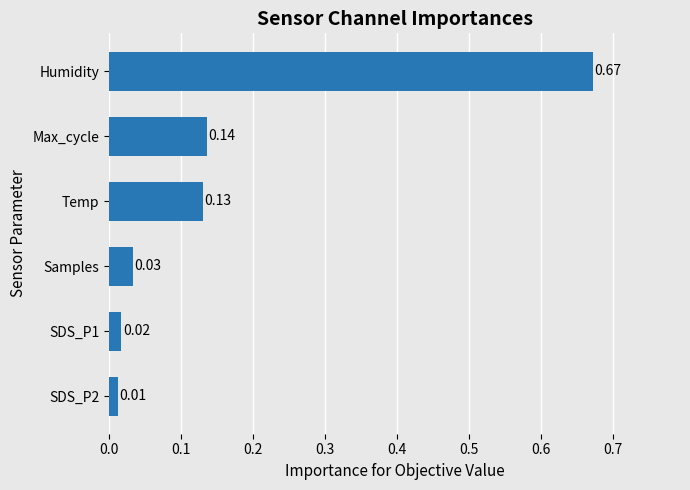

What is the sum of all values?

1.0